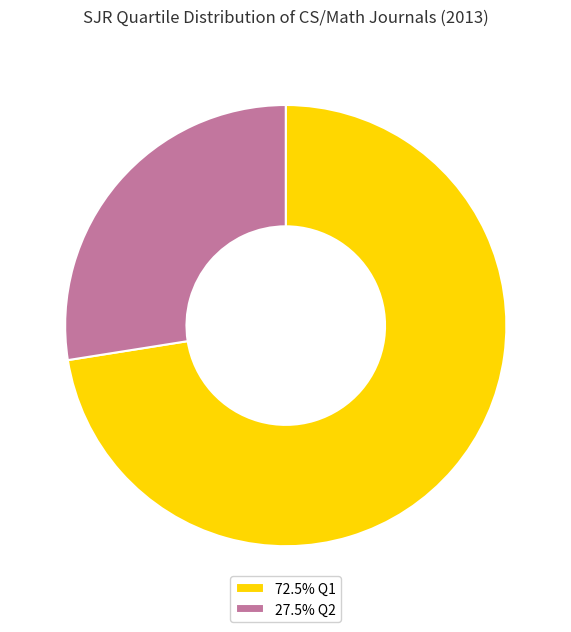

Does any single category account for the majority?

Yes